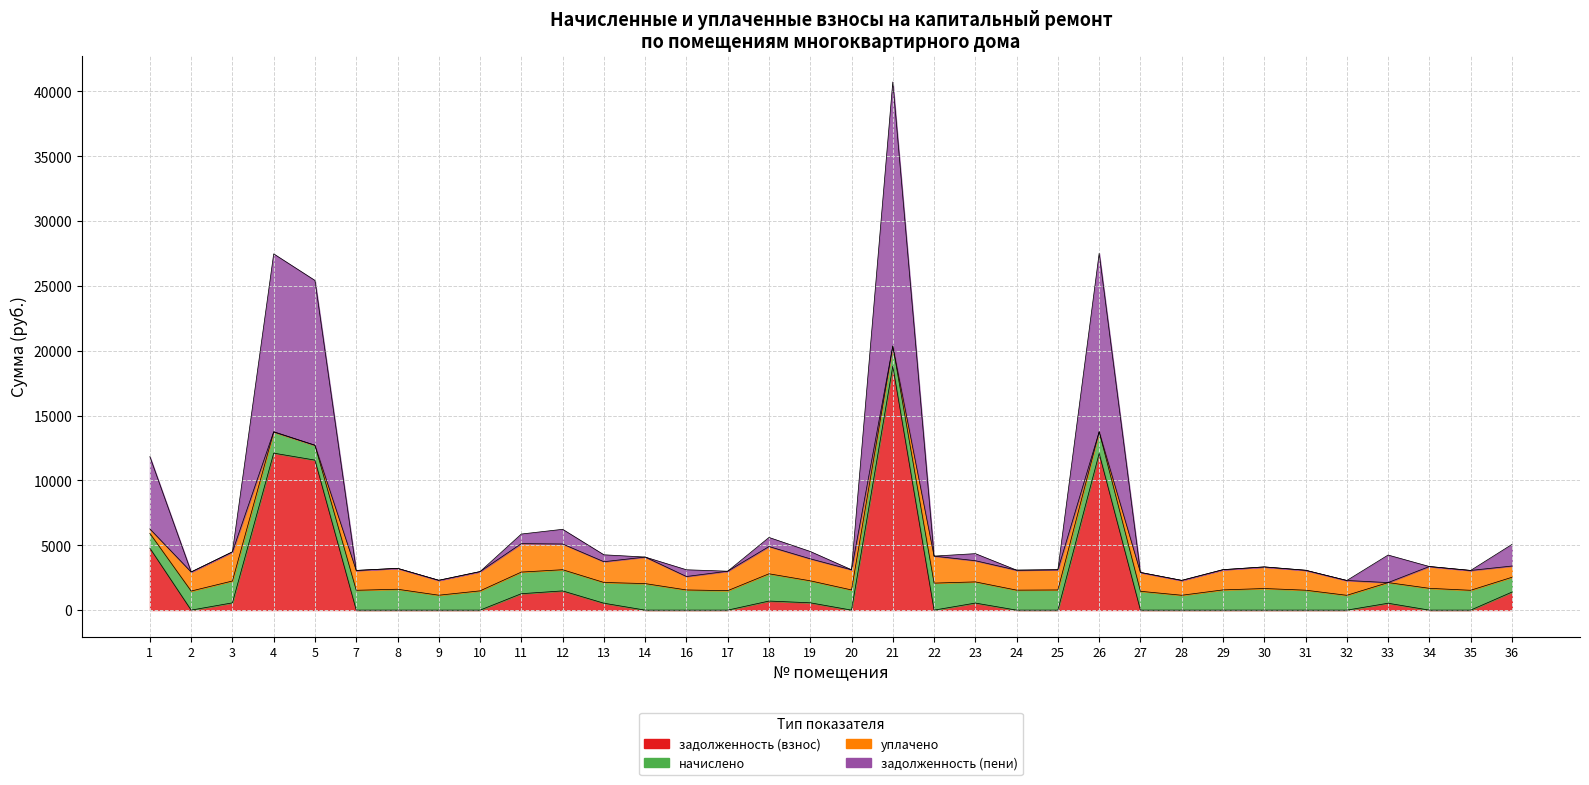

True or false: задолженность (взнос) and задолженность (пени) intersect in this chart.

False